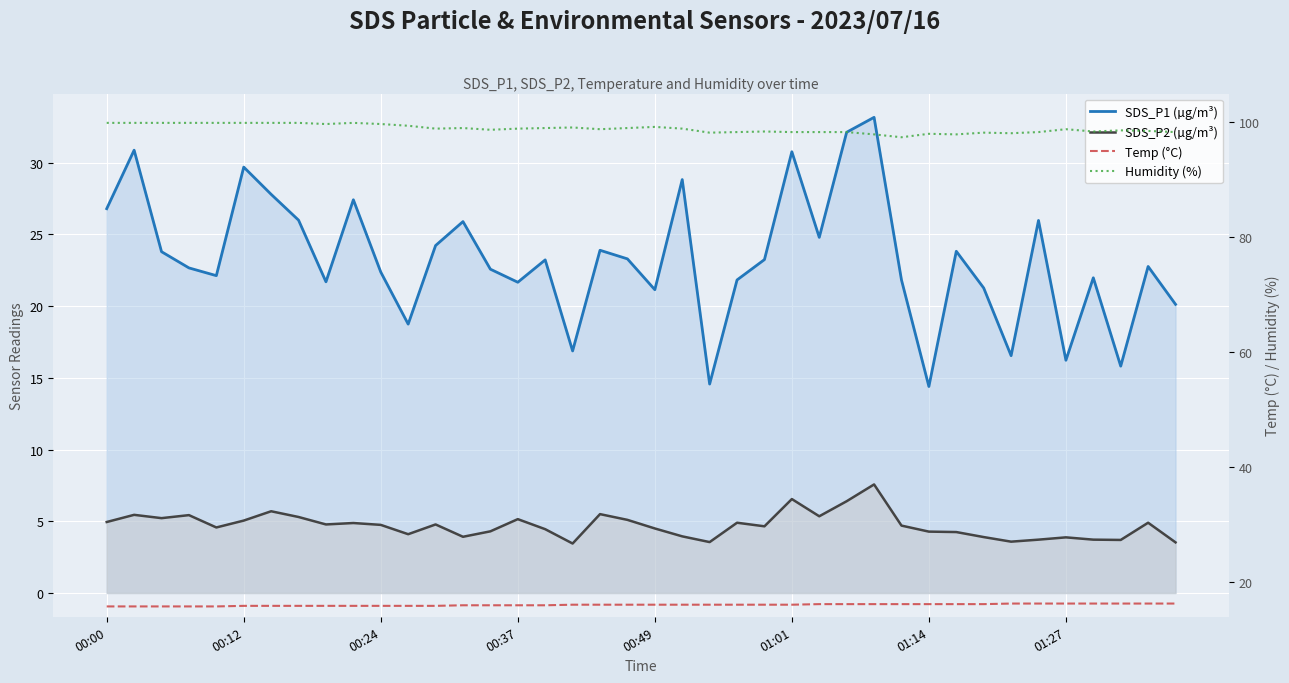

At how many categories does at least one series exceed 27?

40